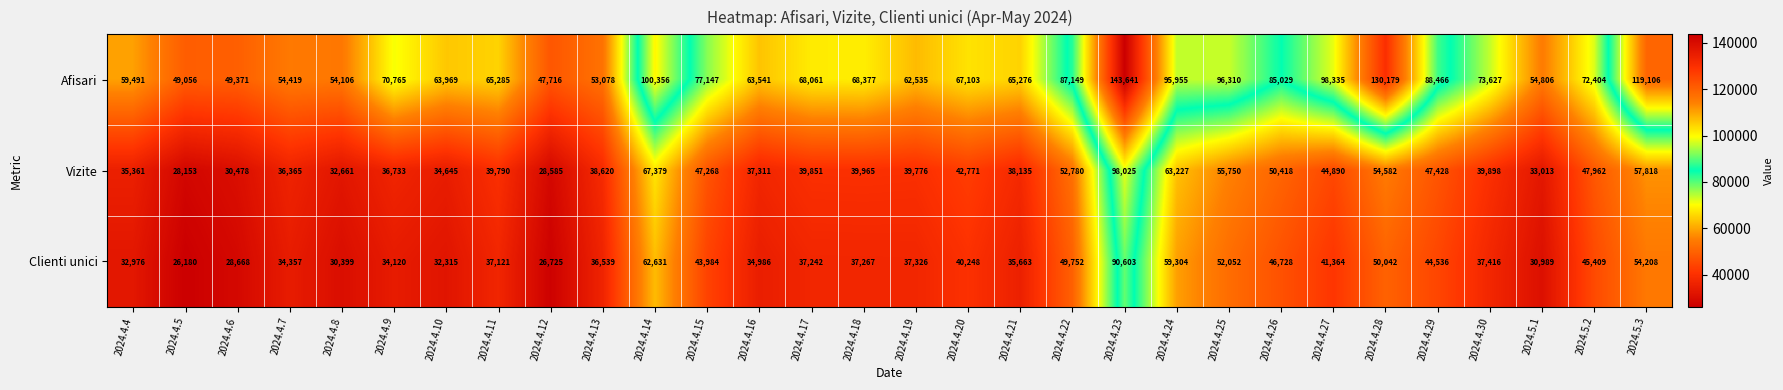

Is the value of Vizite at 2024.4.13 greater than the value of Clienti unici at 2024.4.24?

No